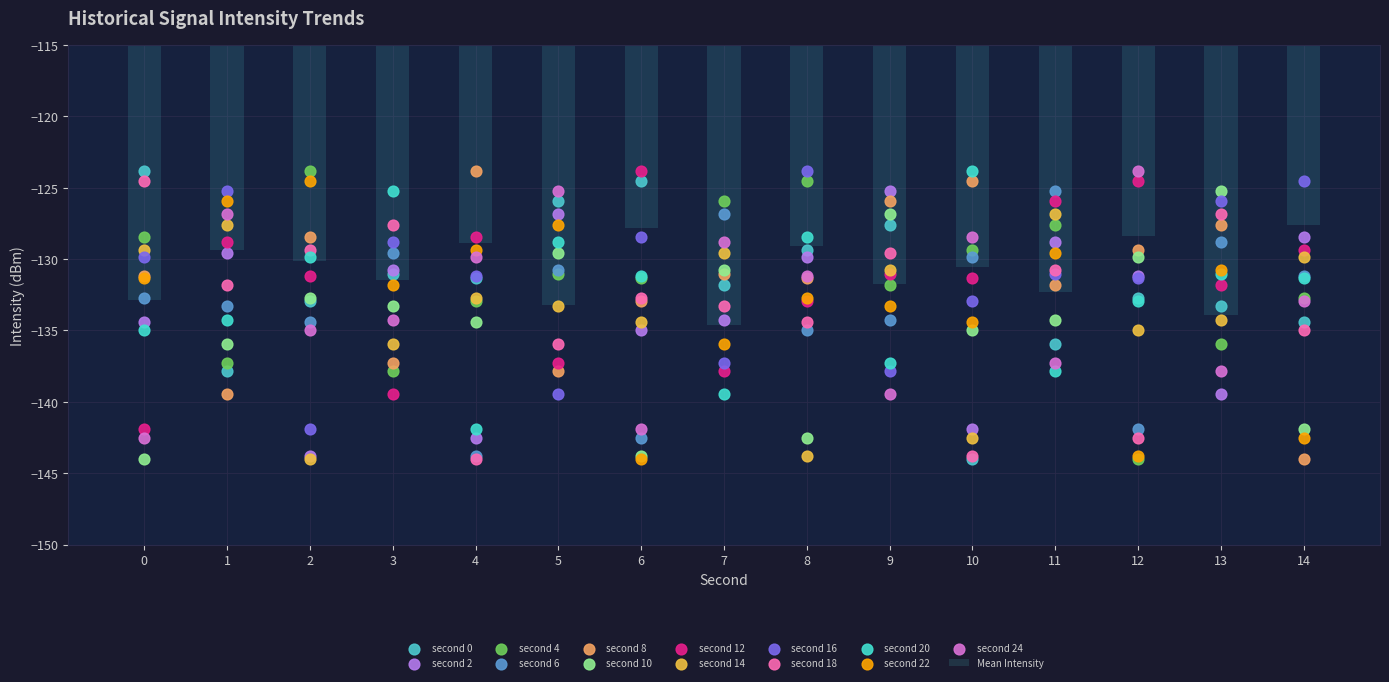

The Mean Intensity series shows -219.3 at 3. True or false?

False